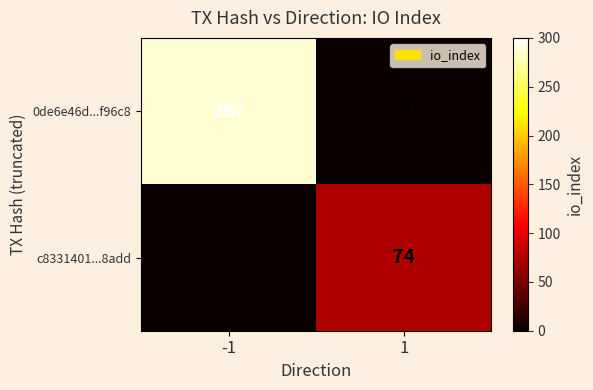

How many values in the 0de6e46d...f96c8 series are below 287?

1